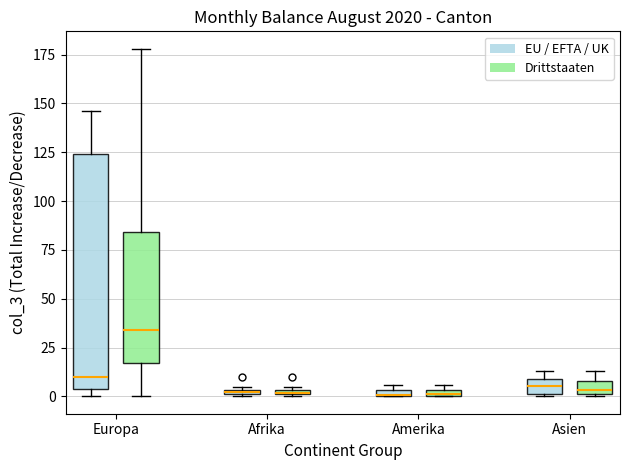

Where is the upper edge of the box for Asien (Drittstaaten) on the y-axis? The values are not printed on the chart, so give them approximately, as read against the axis.

10